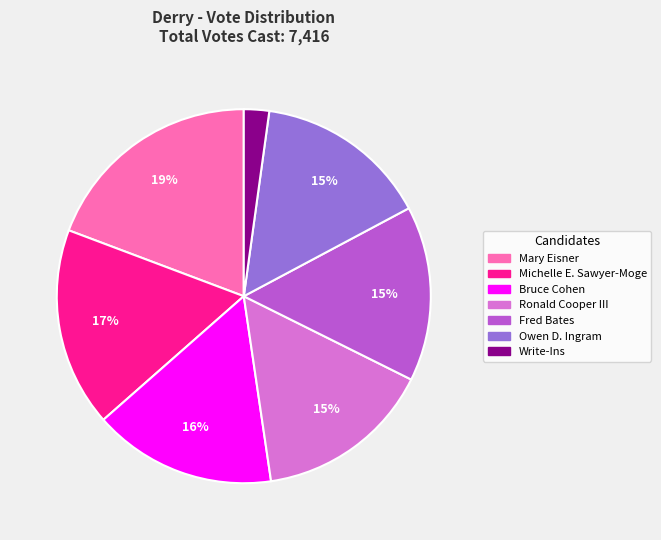

Count the number of slices in the pie.

7